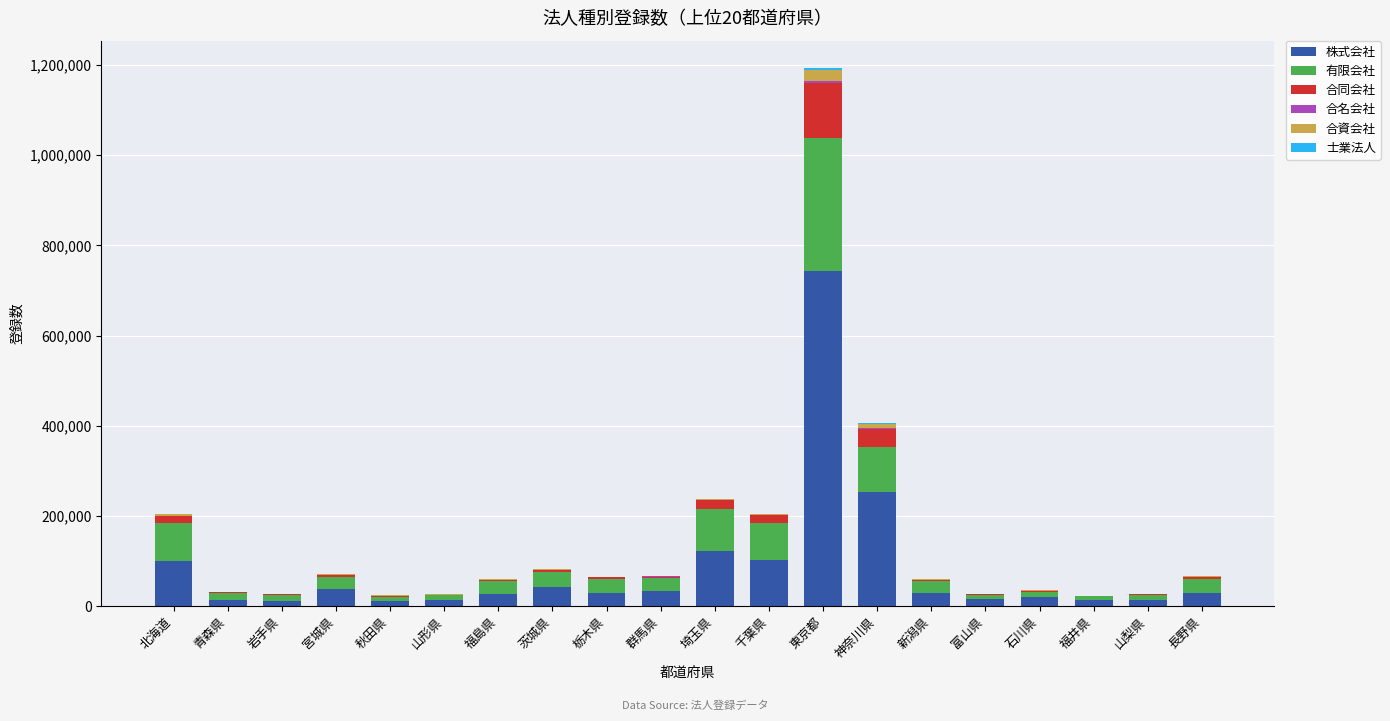

What is the total value across all series at 岩手県?

27206